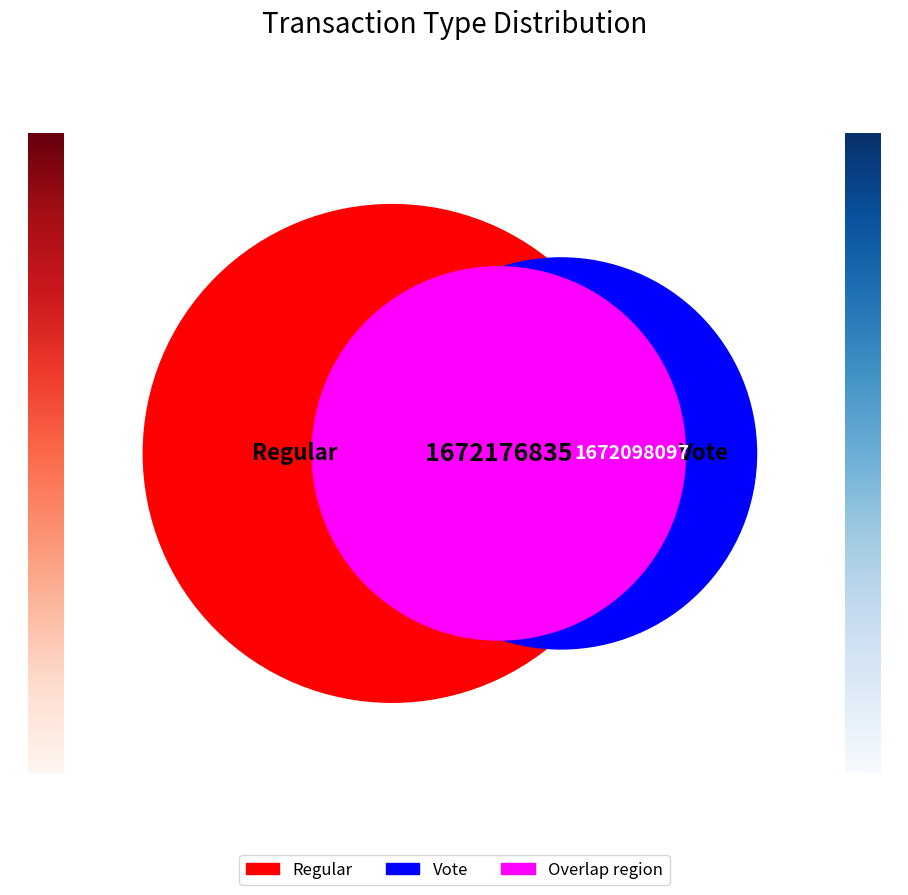

To the nearest percent, what is the combined percentage of Vote and Regular?

100%